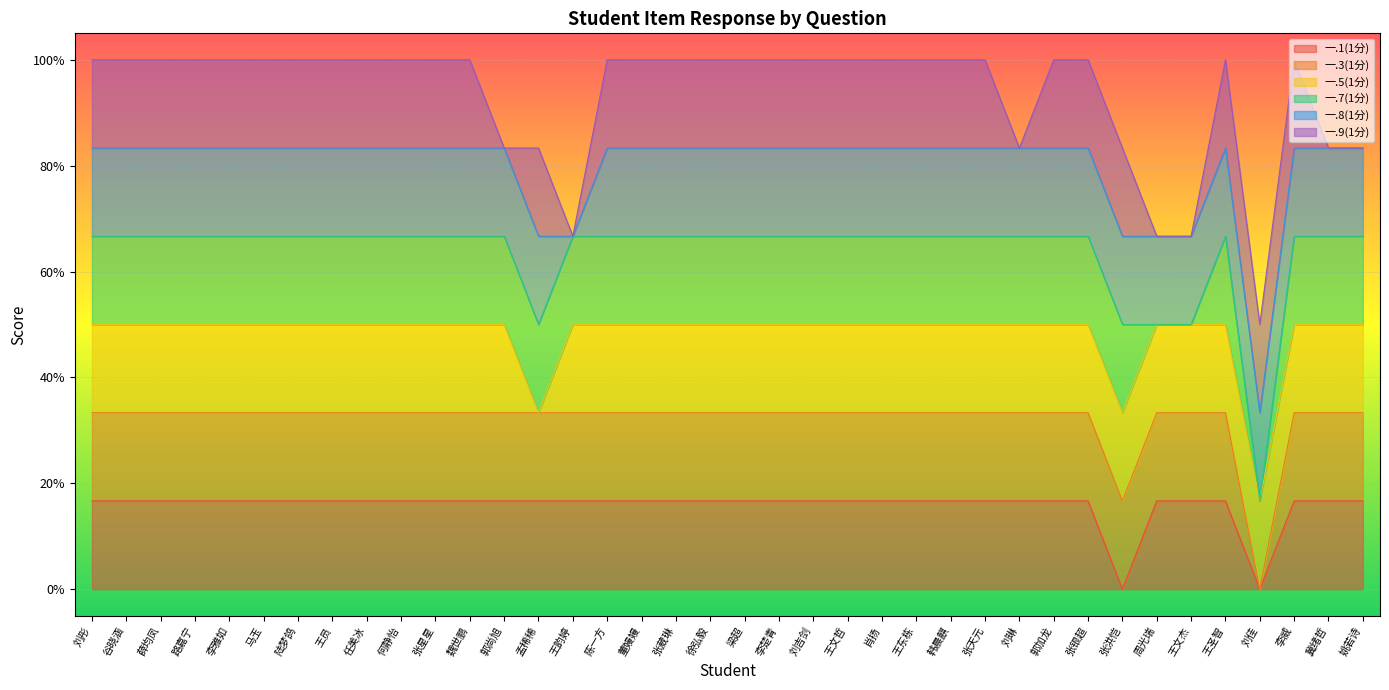

Does the chart display data point markers on the line(s)?

No